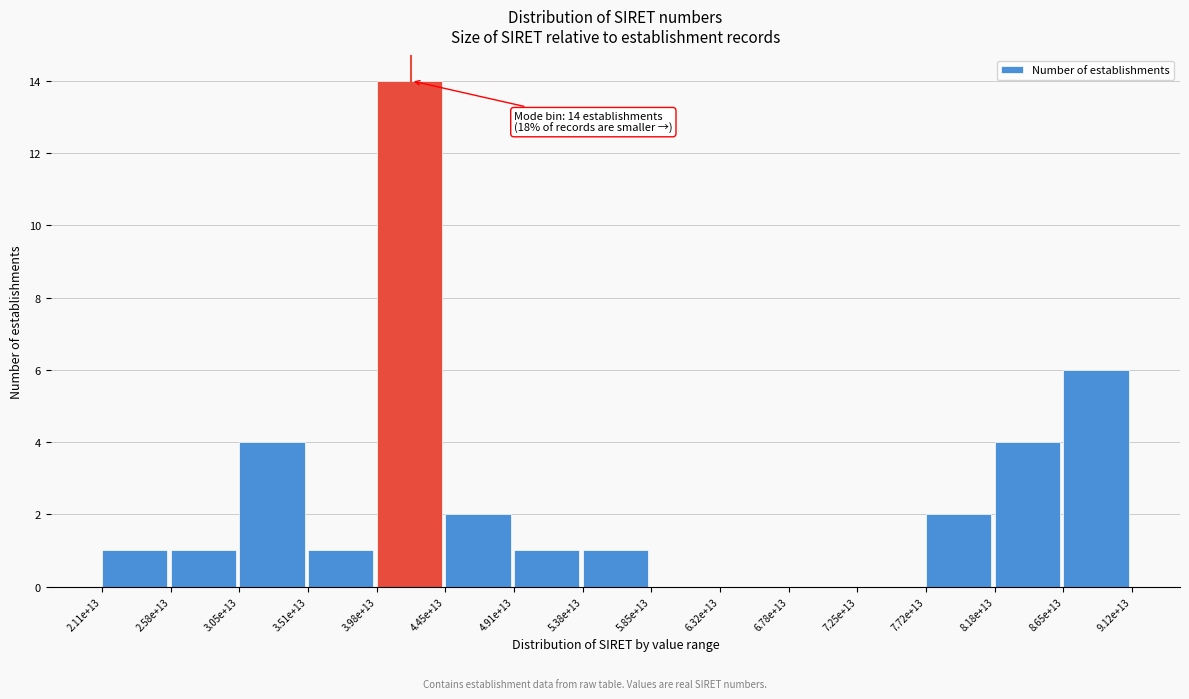

Reading left to right, list all the values displayed in this chart.

2.11e+13=1	2.58e+13=1	3.05e+13=4	3.51e+13=1	3.98e+13=14	4.45e+13=2	4.91e+13=1	5.38e+13=1	5.85e+13=0	6.32e+13=0	6.78e+13=0	7.25e+13=0	7.72e+13=2	8.18e+13=4	8.65e+13=6